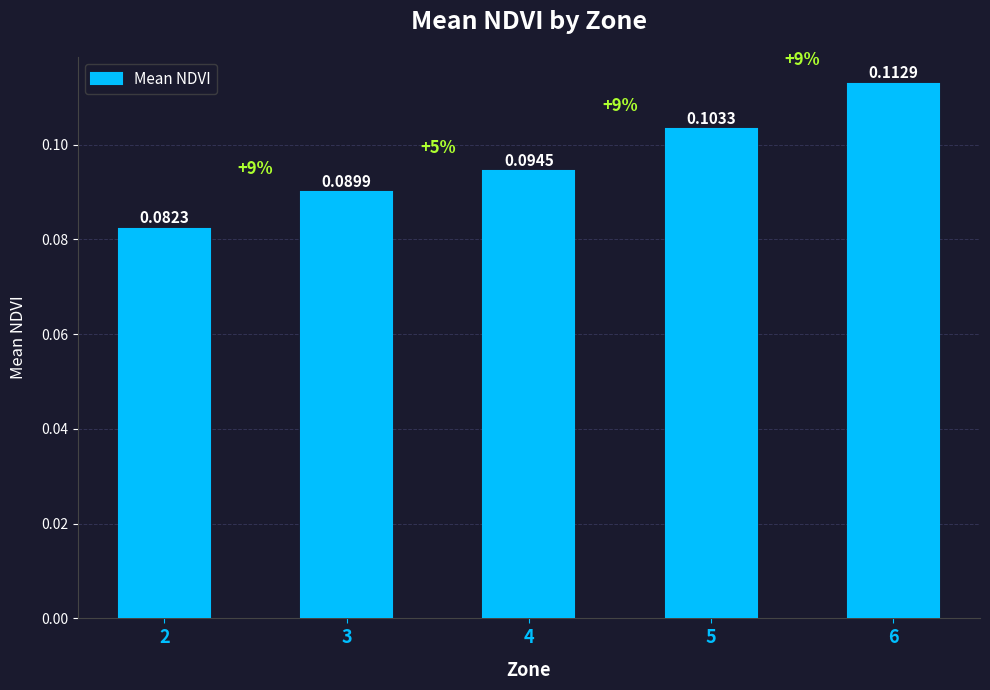

Between 5 and 6, which is larger?

6